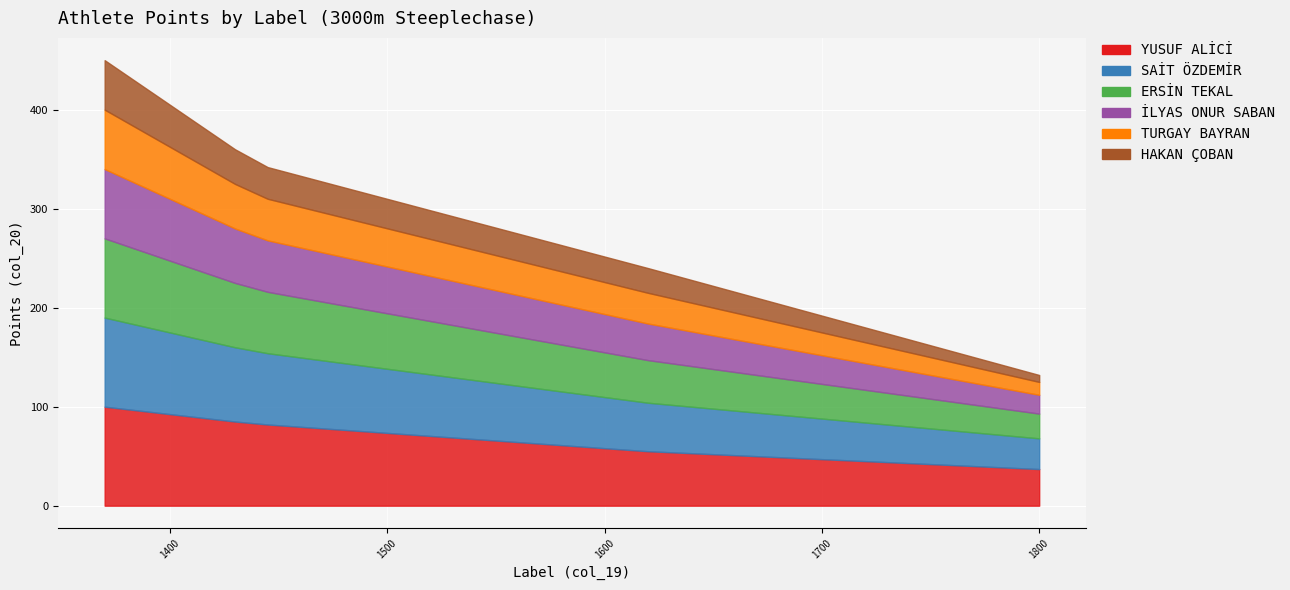

What is the value of the SAİT ÖZDEMİR point at the 19th from the left?

72